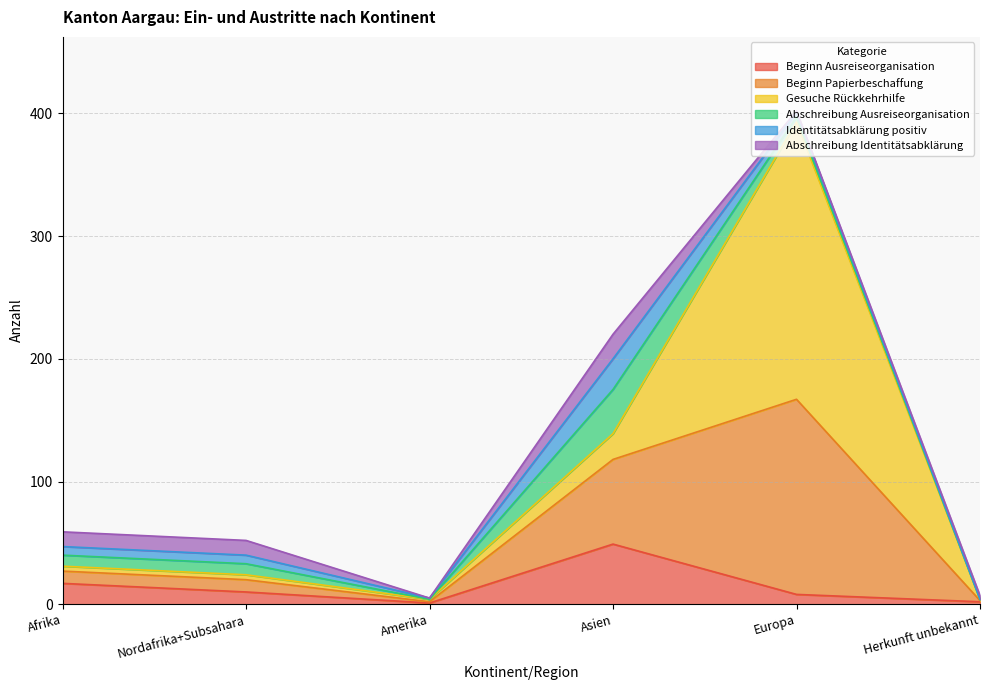

Does the chart display data point markers on the line(s)?

No